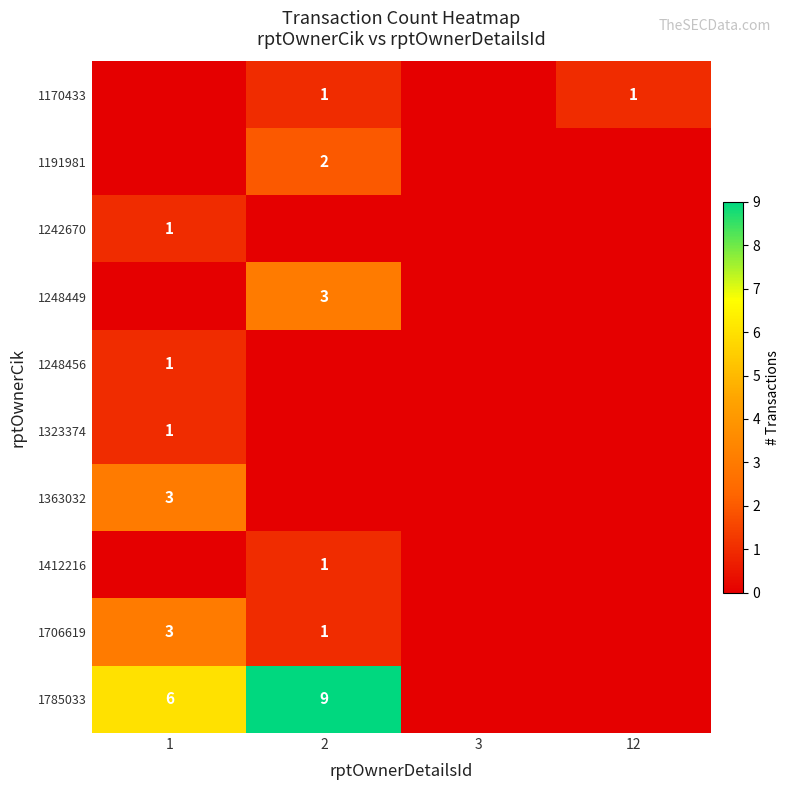

The 1170433 series shows 1 at 12. True or false?

True